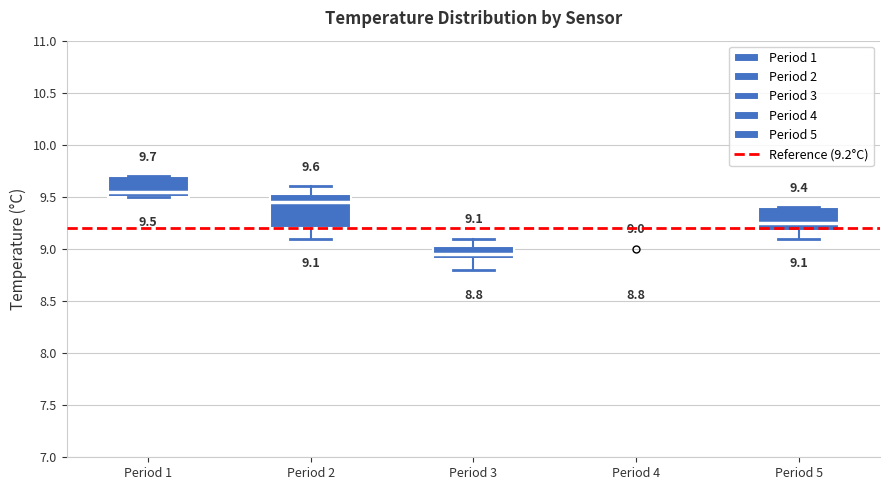

Which box is the tallest, from its lower edge to its upper edge?

Period 2